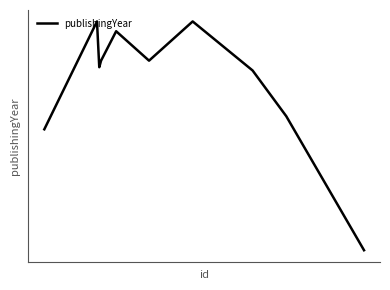

Does the chart have visible grid lines?

No